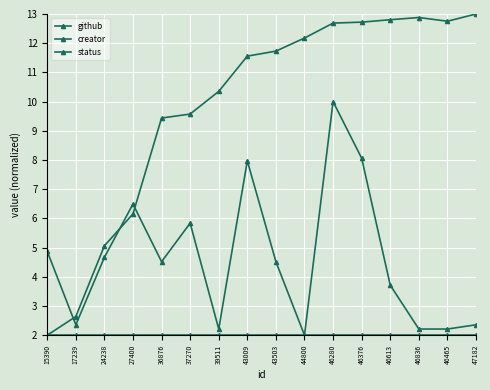

True or false: status has more than 1 points higher than both neighbors.

False